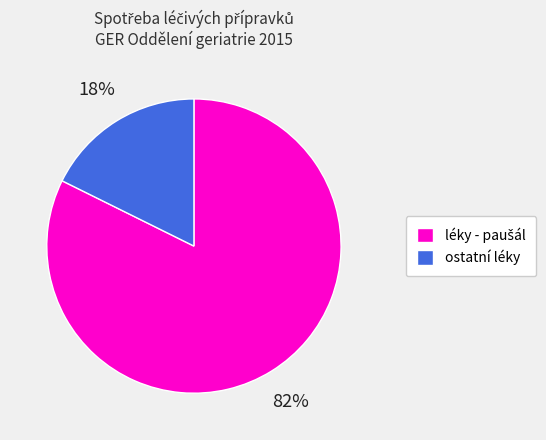

True or false: ostatní léky accounts for 18% of the total.

True